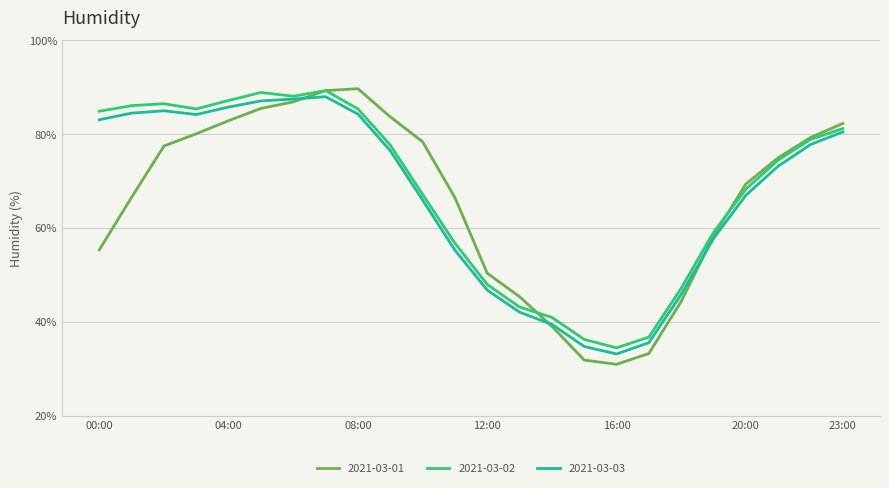

What is the difference between the second highest and second lowest values in the 2021-03-01 series?

57.4